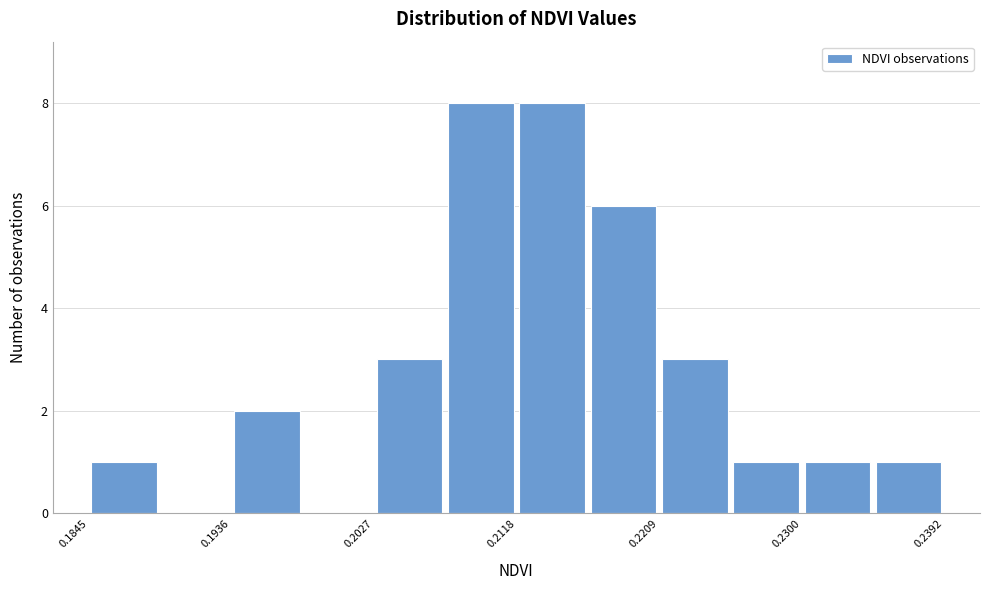

Reading left to right, transcribe this chart: for each bar, give the range it covers on the x-axis and its height. Neither the bar edges nor the heights are printed on the chart, so give them approximately, as read against the axes.

0.184 to 0.189: 1
0.189 to 0.194: 0
0.194 to 0.198: 2
0.198 to 0.203: 0
0.203 to 0.207: 3
0.207 to 0.212: 8
0.212 to 0.216: 8
0.216 to 0.221: 6
0.221 to 0.225: 3
0.225 to 0.230: 1
0.230 to 0.235: 1
0.235 to 0.239: 1